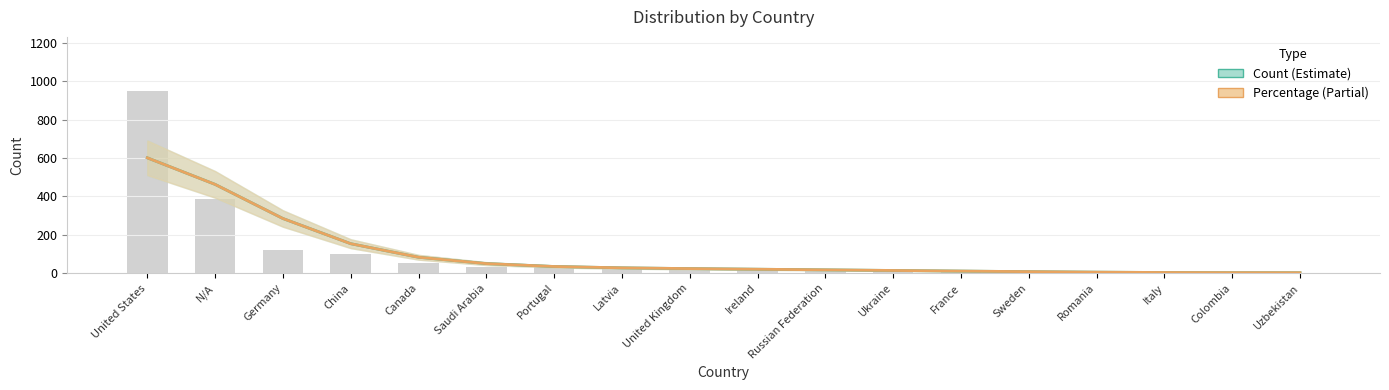

Rank the series at Canada from highest to lowest value.

Count (Estimate), Percentage (Partial)